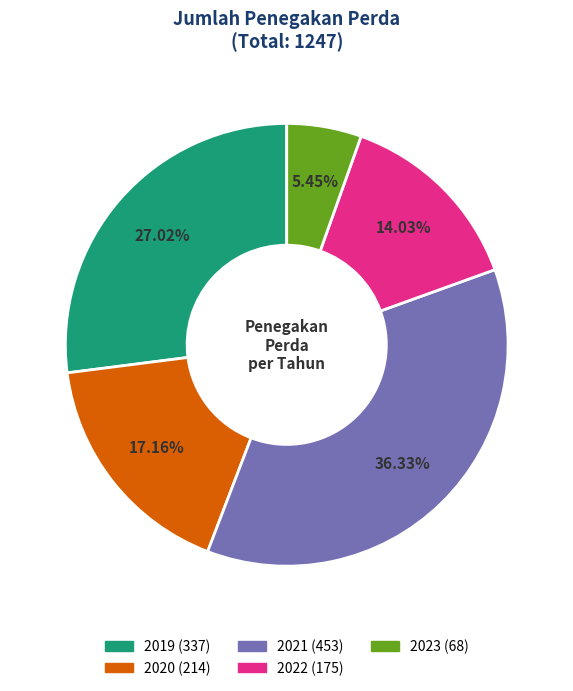

To the nearest percent, what is the difference between the 2022 and 2023 slice percentages?

9%